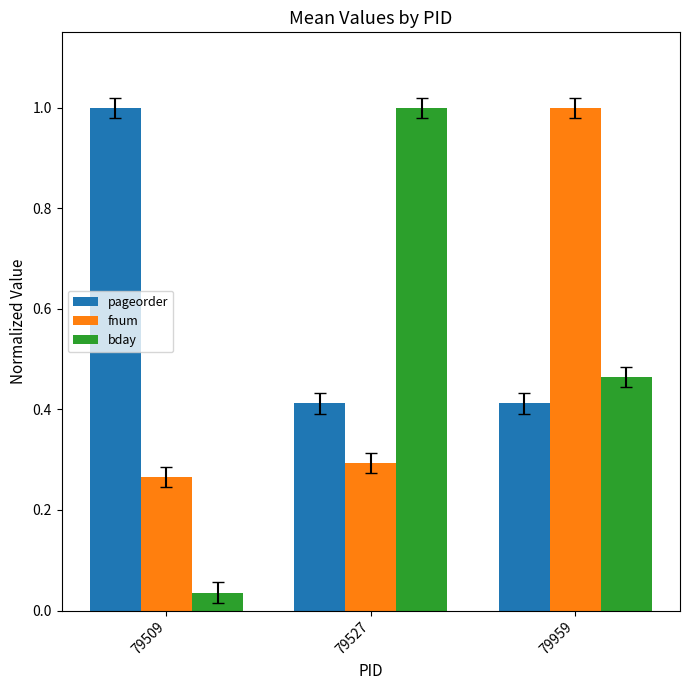

Which series has the largest range (max minus min)?

bday